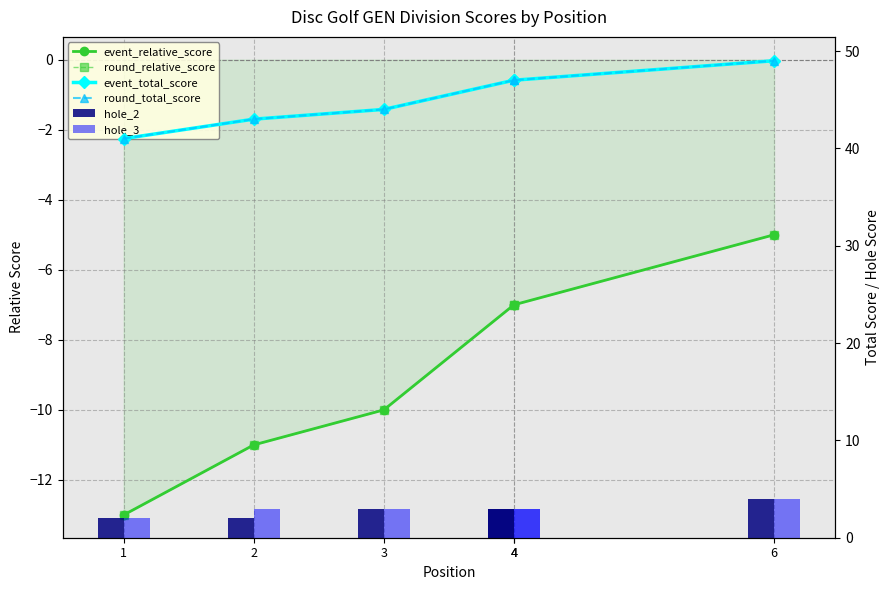

What are all the series names shown in the legend?

event_relative_score, round_relative_score, event_total_score, round_total_score, hole_2, hole_3